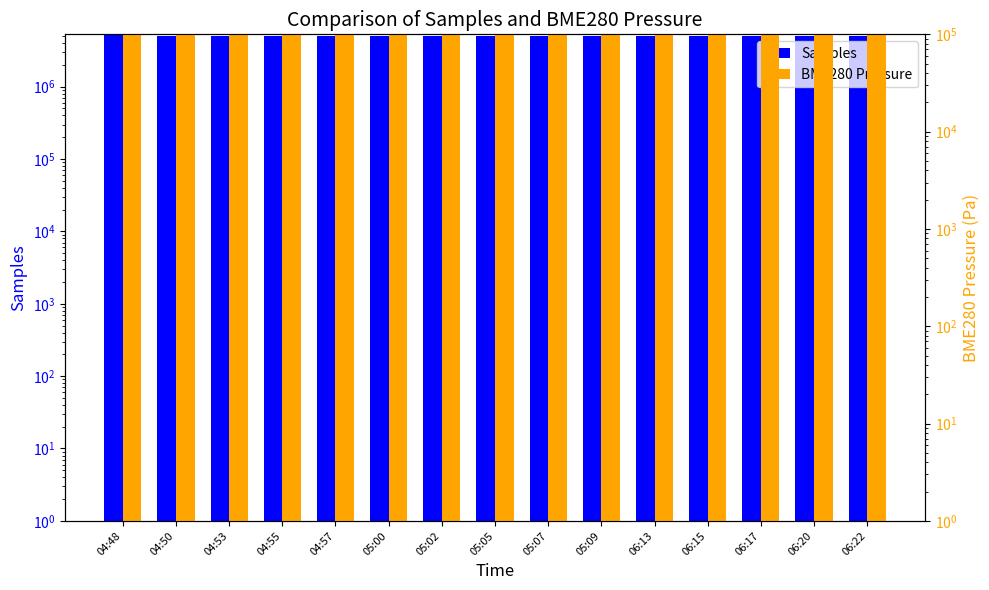

Between 04:57 and 06:22, which series saw the biggest shift?

Samples